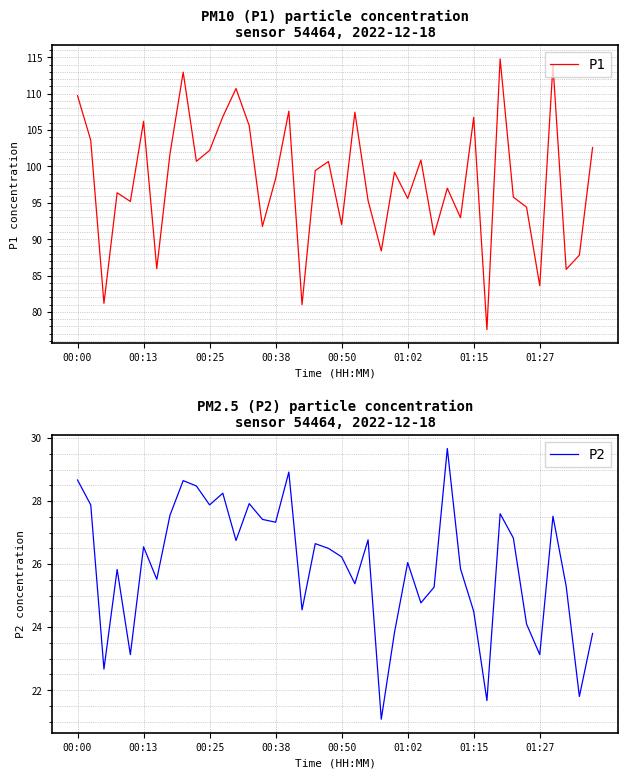

Reading left to right, what are all the values shown in this chart?

P1: 109.7	103.6	81.2	96.4	95.2	106.2	86.0	101.7	113.0	100.7	102.2	106.8	110.7	105.6	91.8	98.3	107.6	81.0	99.4	100.7	92.0	107.5	95.3	88.4	99.2	95.6	100.9	90.6	97.0	93.0	106.8	77.6	114.8	95.8	94.4	83.6	113.9	85.8	87.8	102.6
P2: 28.7	27.9	22.7	25.8	23.1	26.6	25.5	27.6	28.6	28.5	27.9	28.2	26.8	27.9	27.4	27.3	28.9	24.6	26.6	26.5	26.2	25.4	26.8	21.1	23.8	26.1	24.8	25.3	29.7	25.9	24.5	21.7	27.6	26.8	24.1	23.1	27.5	25.3	21.8	23.8